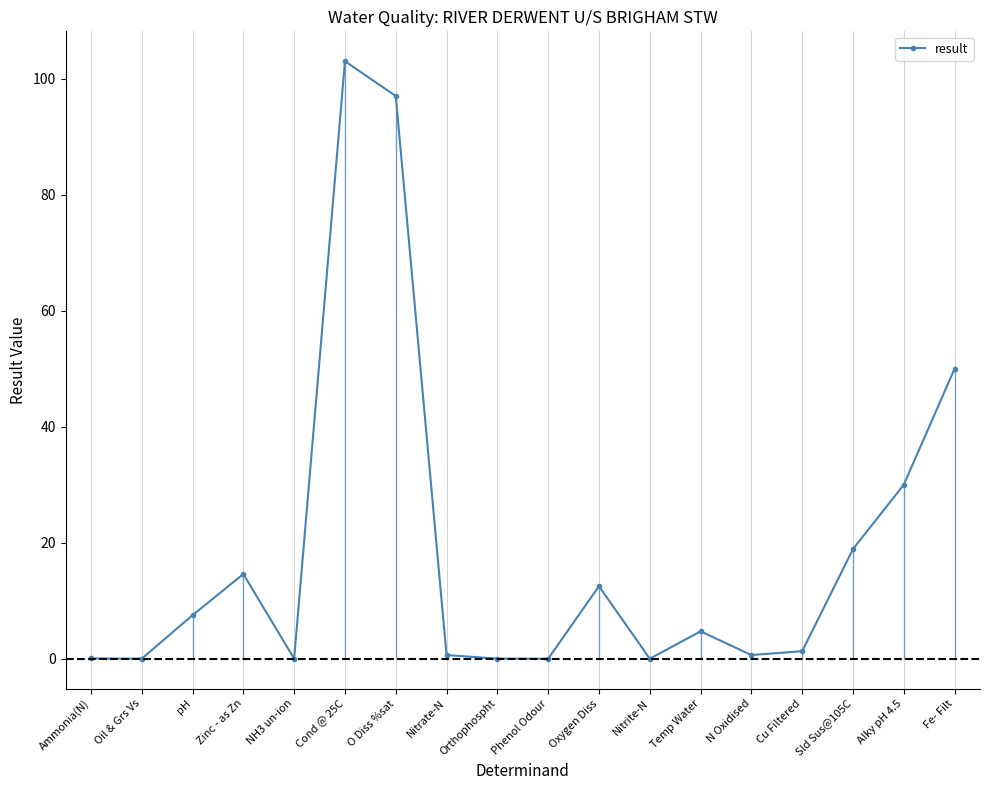

Between Oxygen Diss and Cu Filtered, which is larger?

Oxygen Diss